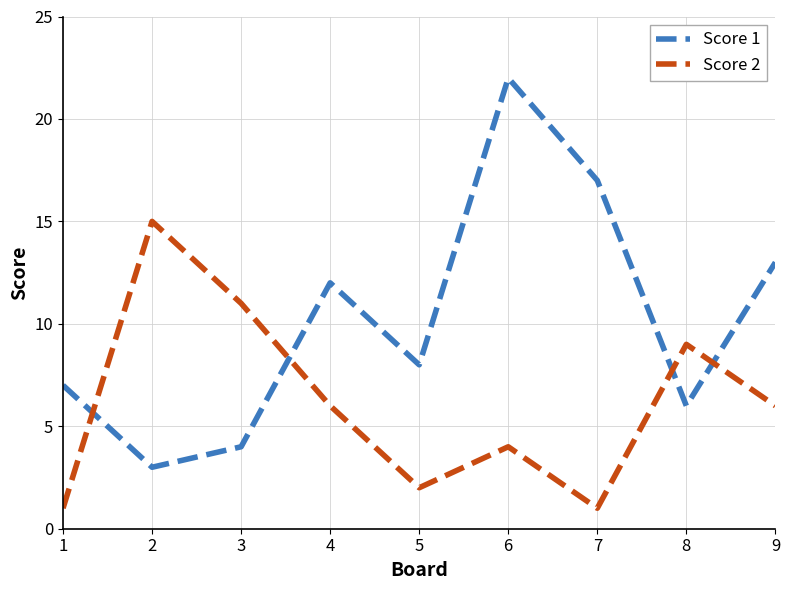

List the series in order of their peak value, lowest first.

Score 2, Score 1